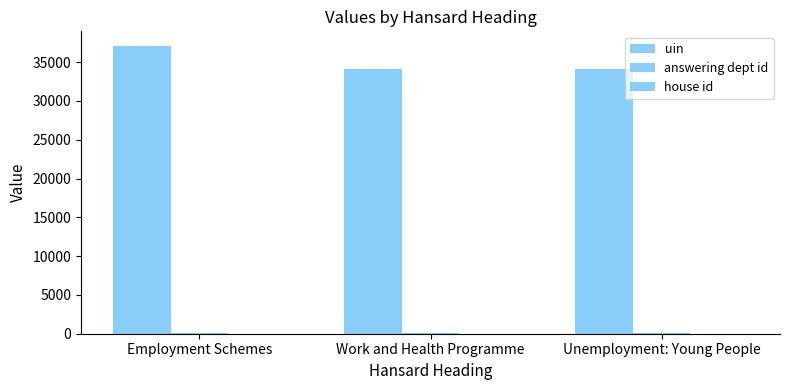

What is the value of the uin bar at the 1st from the left?

37112